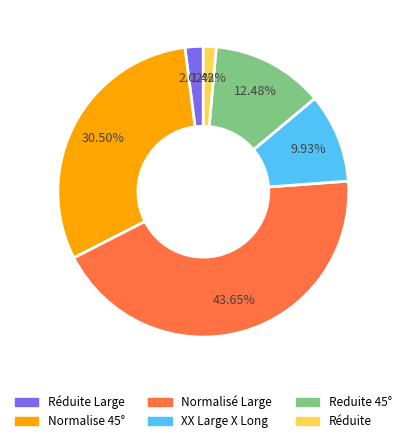

Count the number of slices in the pie.

6